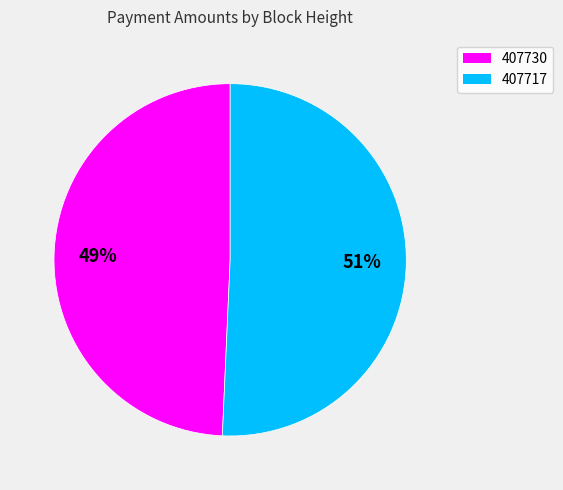

Does 407717 represent more than half of the total?

Yes